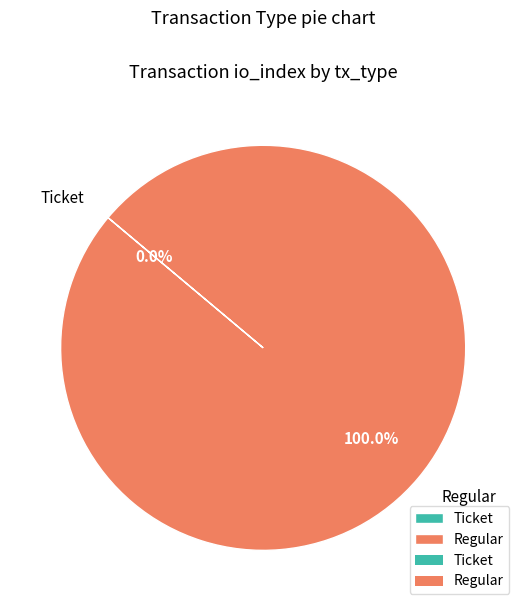

To the nearest percent, what is the difference between the largest and smallest slice percentages?

100%